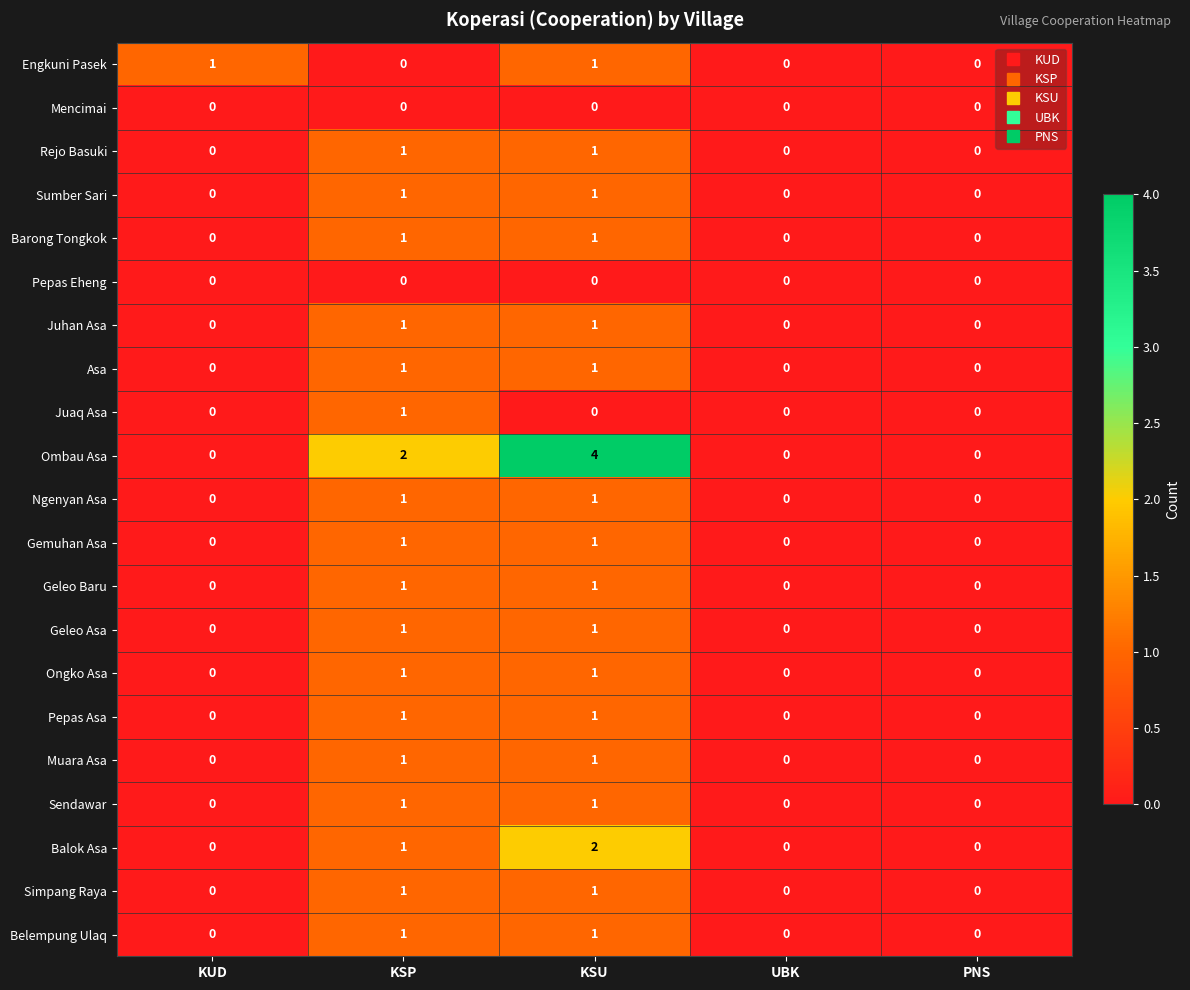

Is it true that Engkuni Pasek equals 0 at PNS?

True